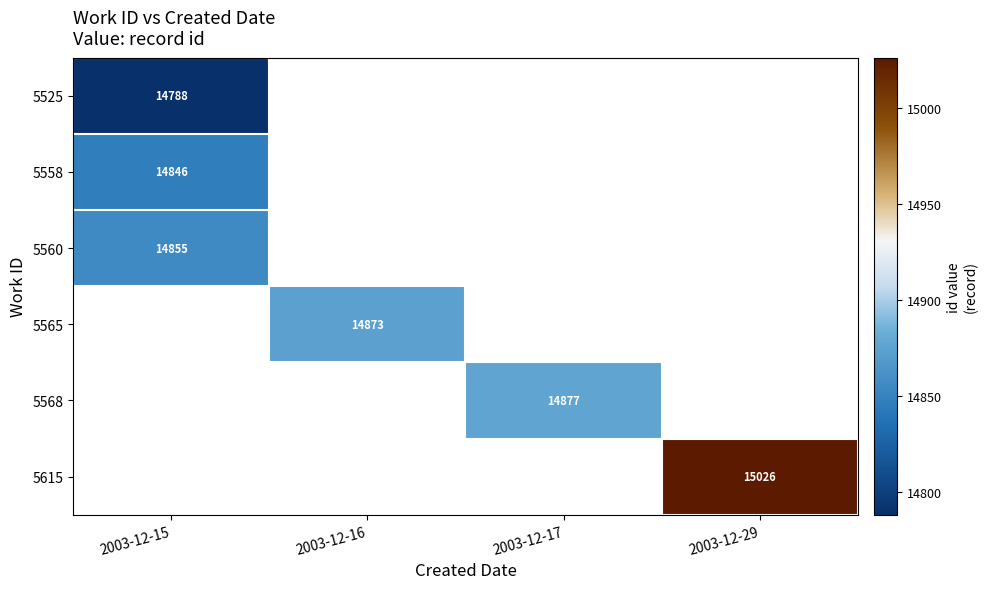

How many series are shown in this chart?

6